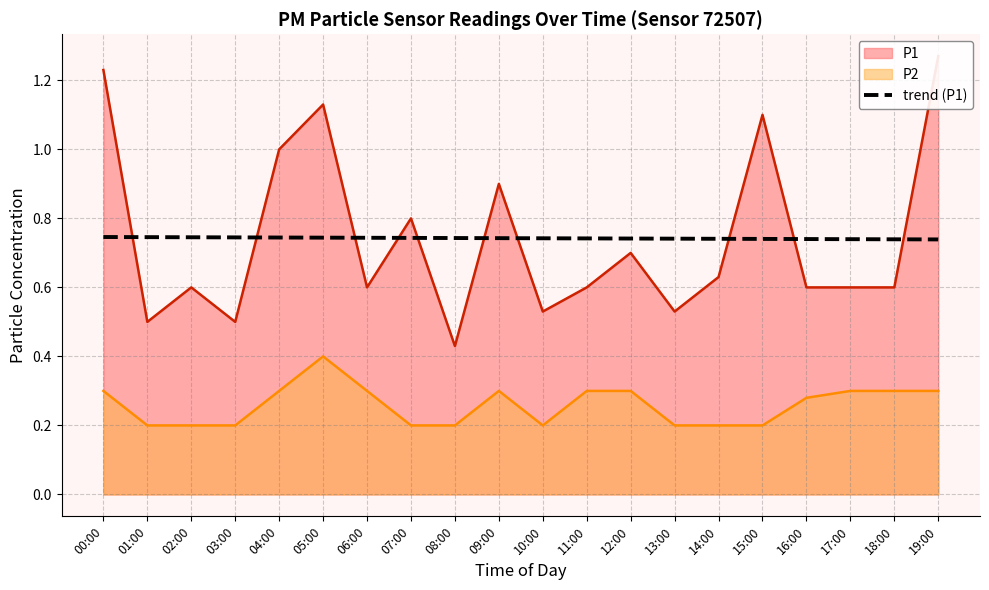

Is it true that P2 equals 0.1 at 17:00?

False